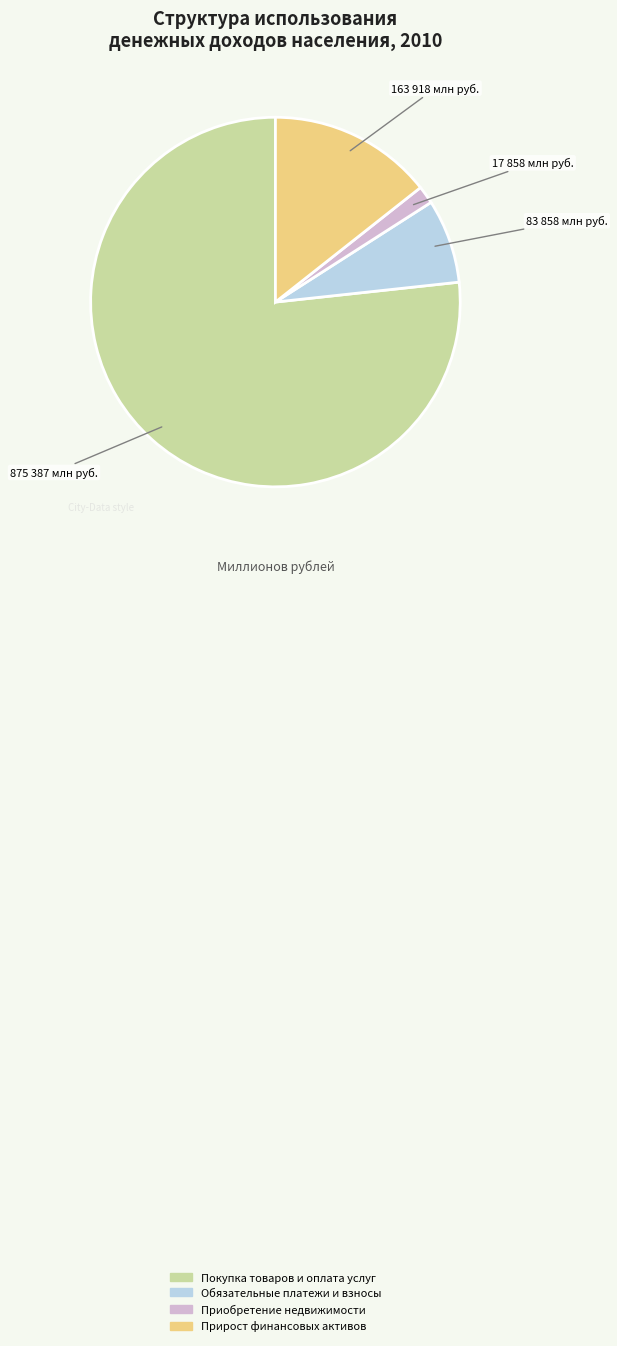

Do Прирост финансовых активов and Приобретение недвижимости together represent more than half of the pie?

No